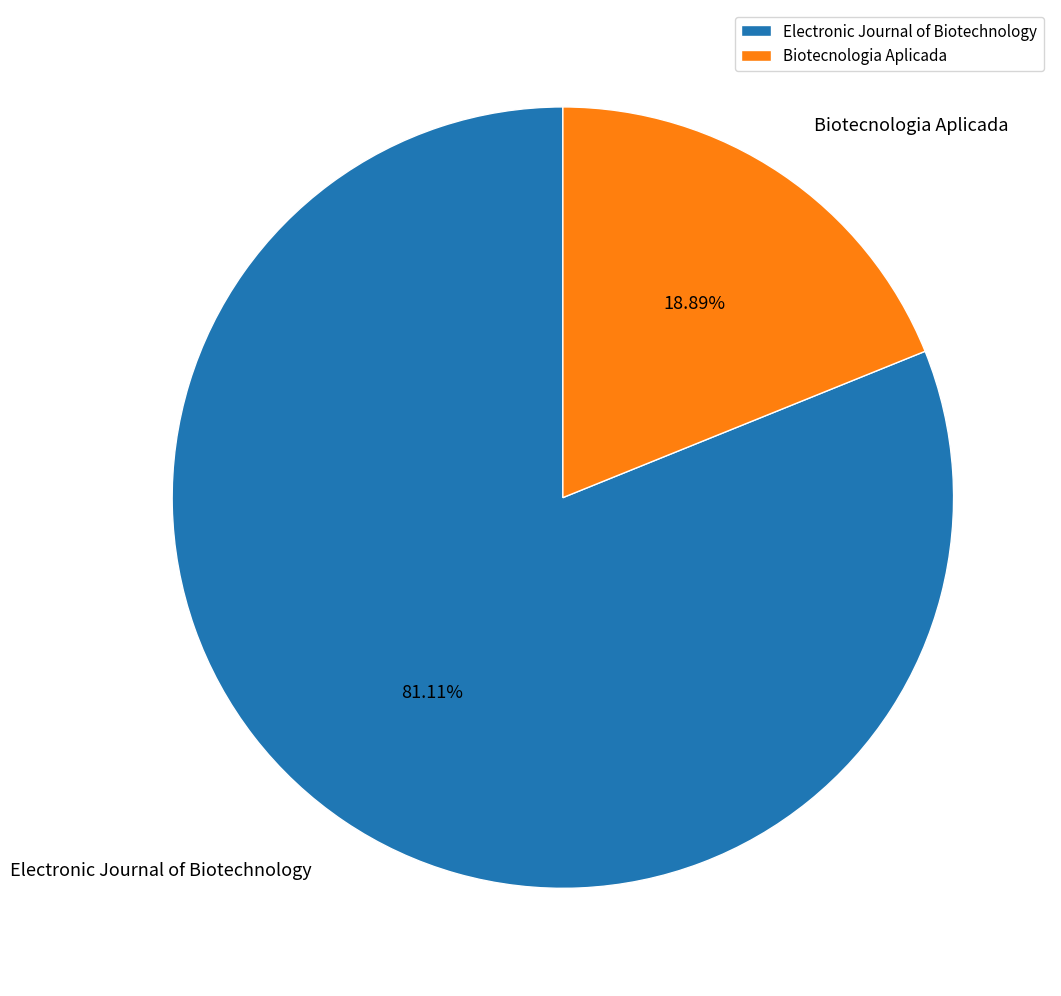

Does Electronic Journal of Biotechnology account for over 50% of the chart?

Yes